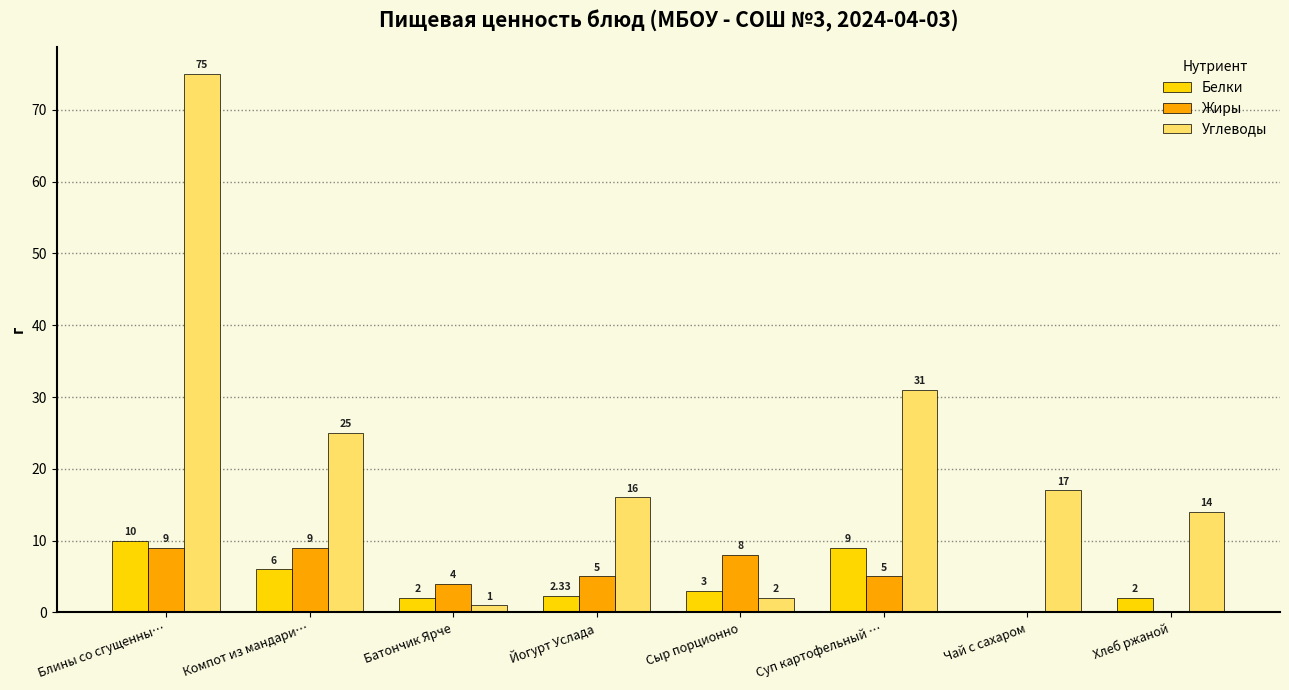

Where is Жиры nearest to the value 4?

Батончик Ярче